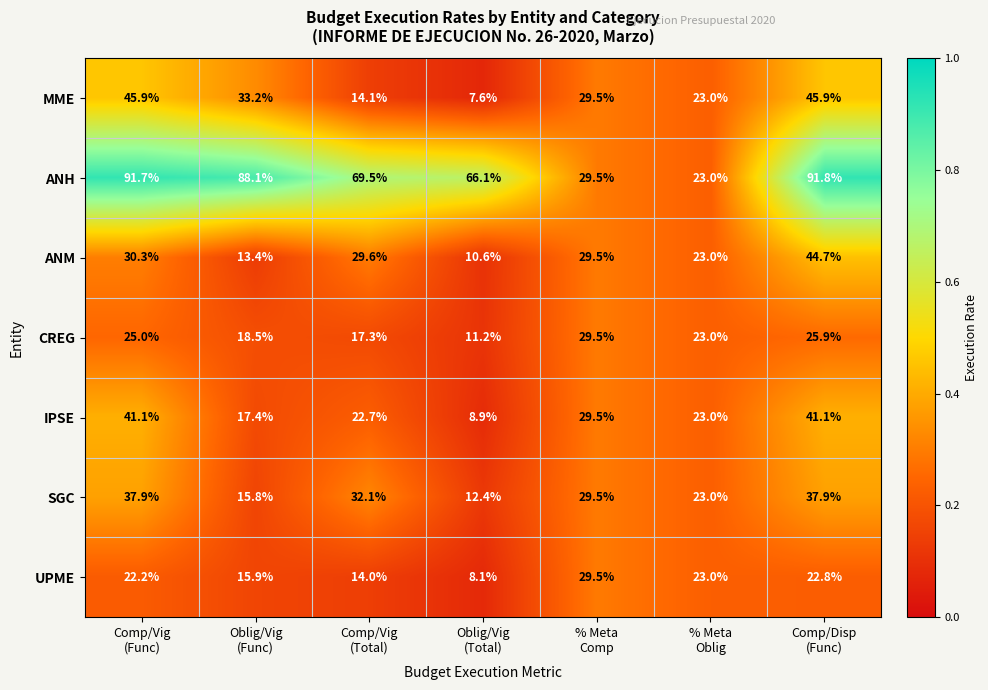

What is the smallest value displayed?

7.6